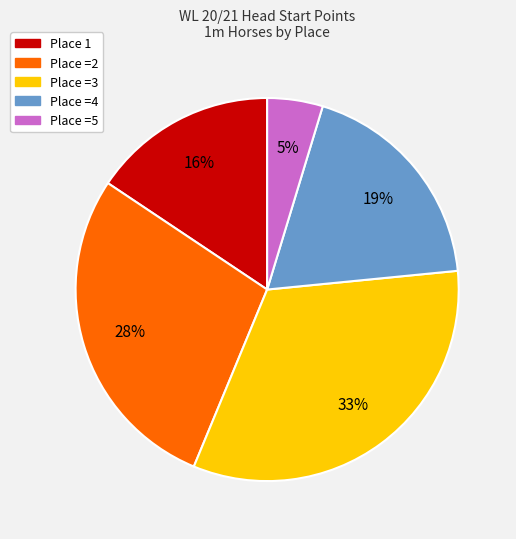

To the nearest percent, what is the difference between the largest and smallest slice percentages?

28%